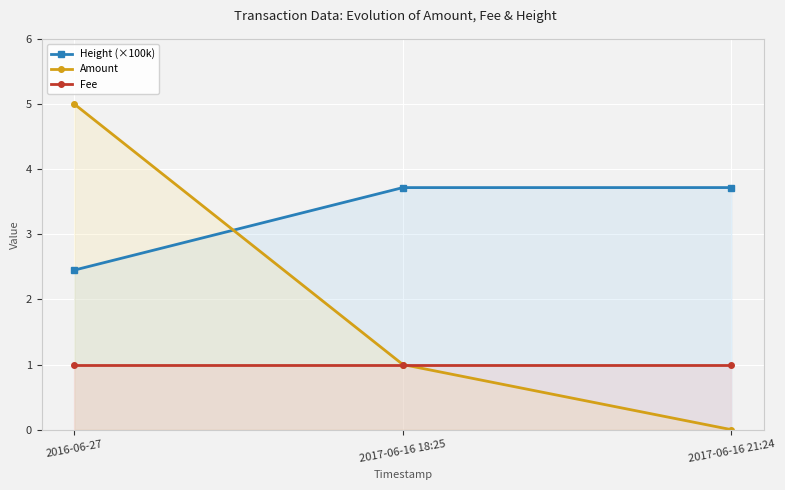

What is the maximum value shown in the chart?

5.0